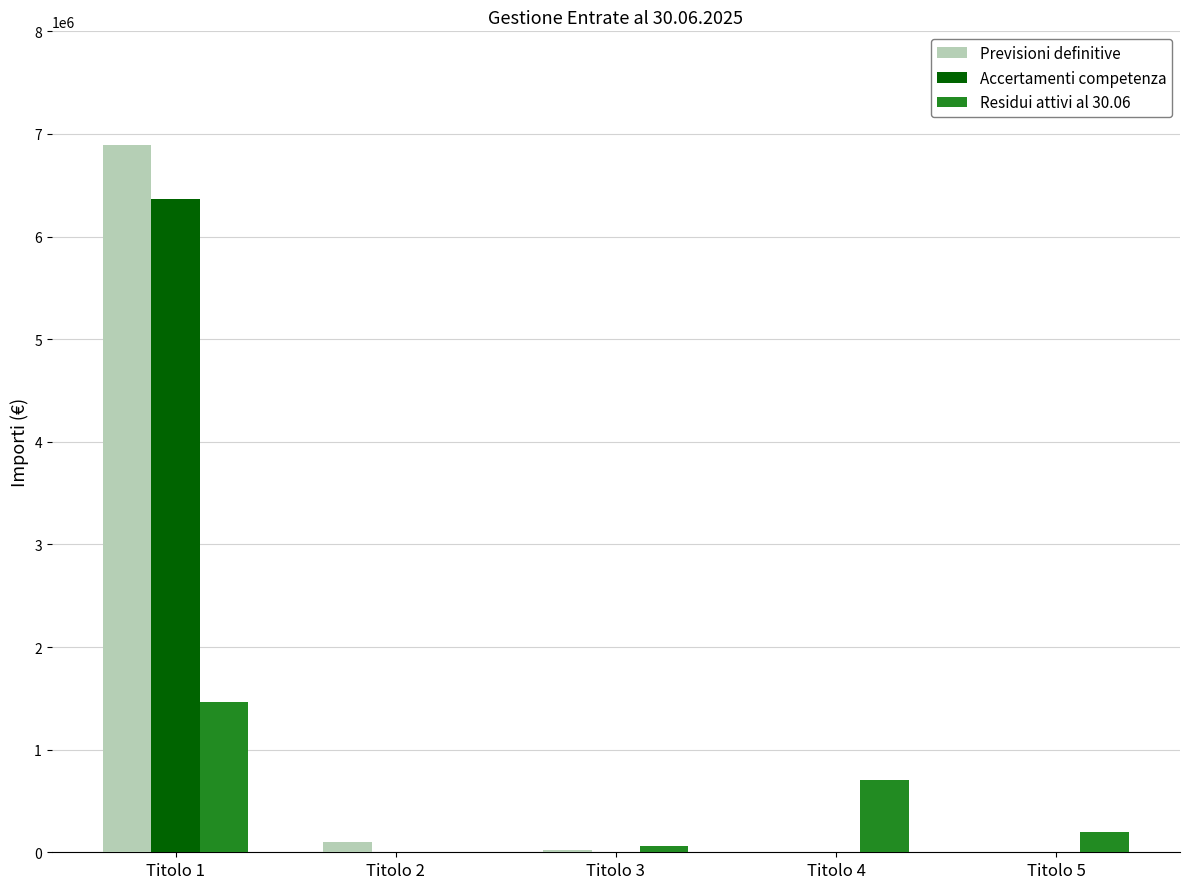

Is it true that Previsioni definitive equals -2792697.8 at Titolo 5?

False